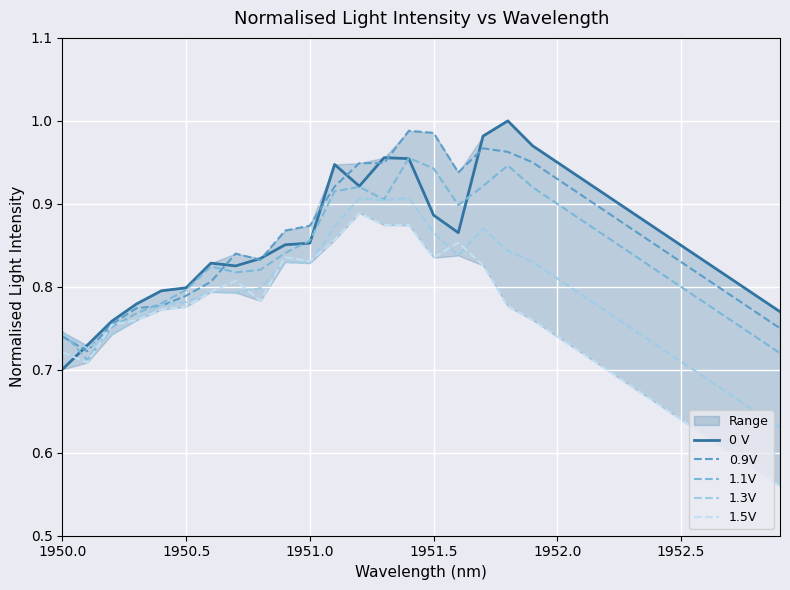

True or false: 0.9V has a value of 1.1 at 1952.5.

False